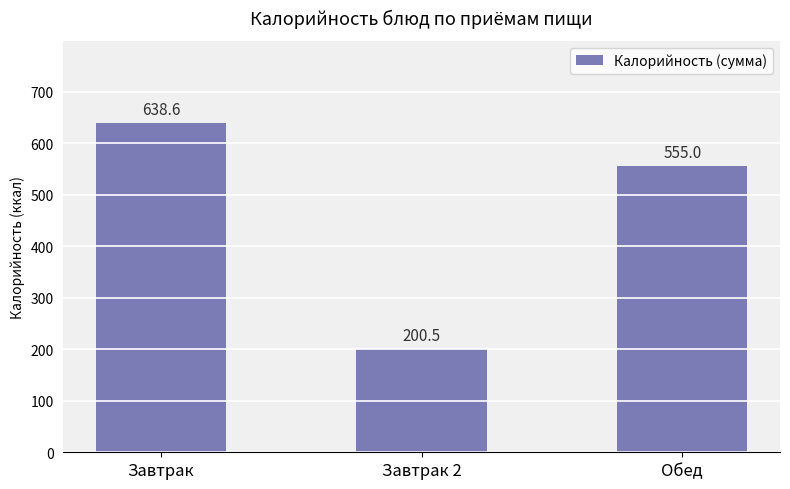

Count the number of values greater than 554.

2